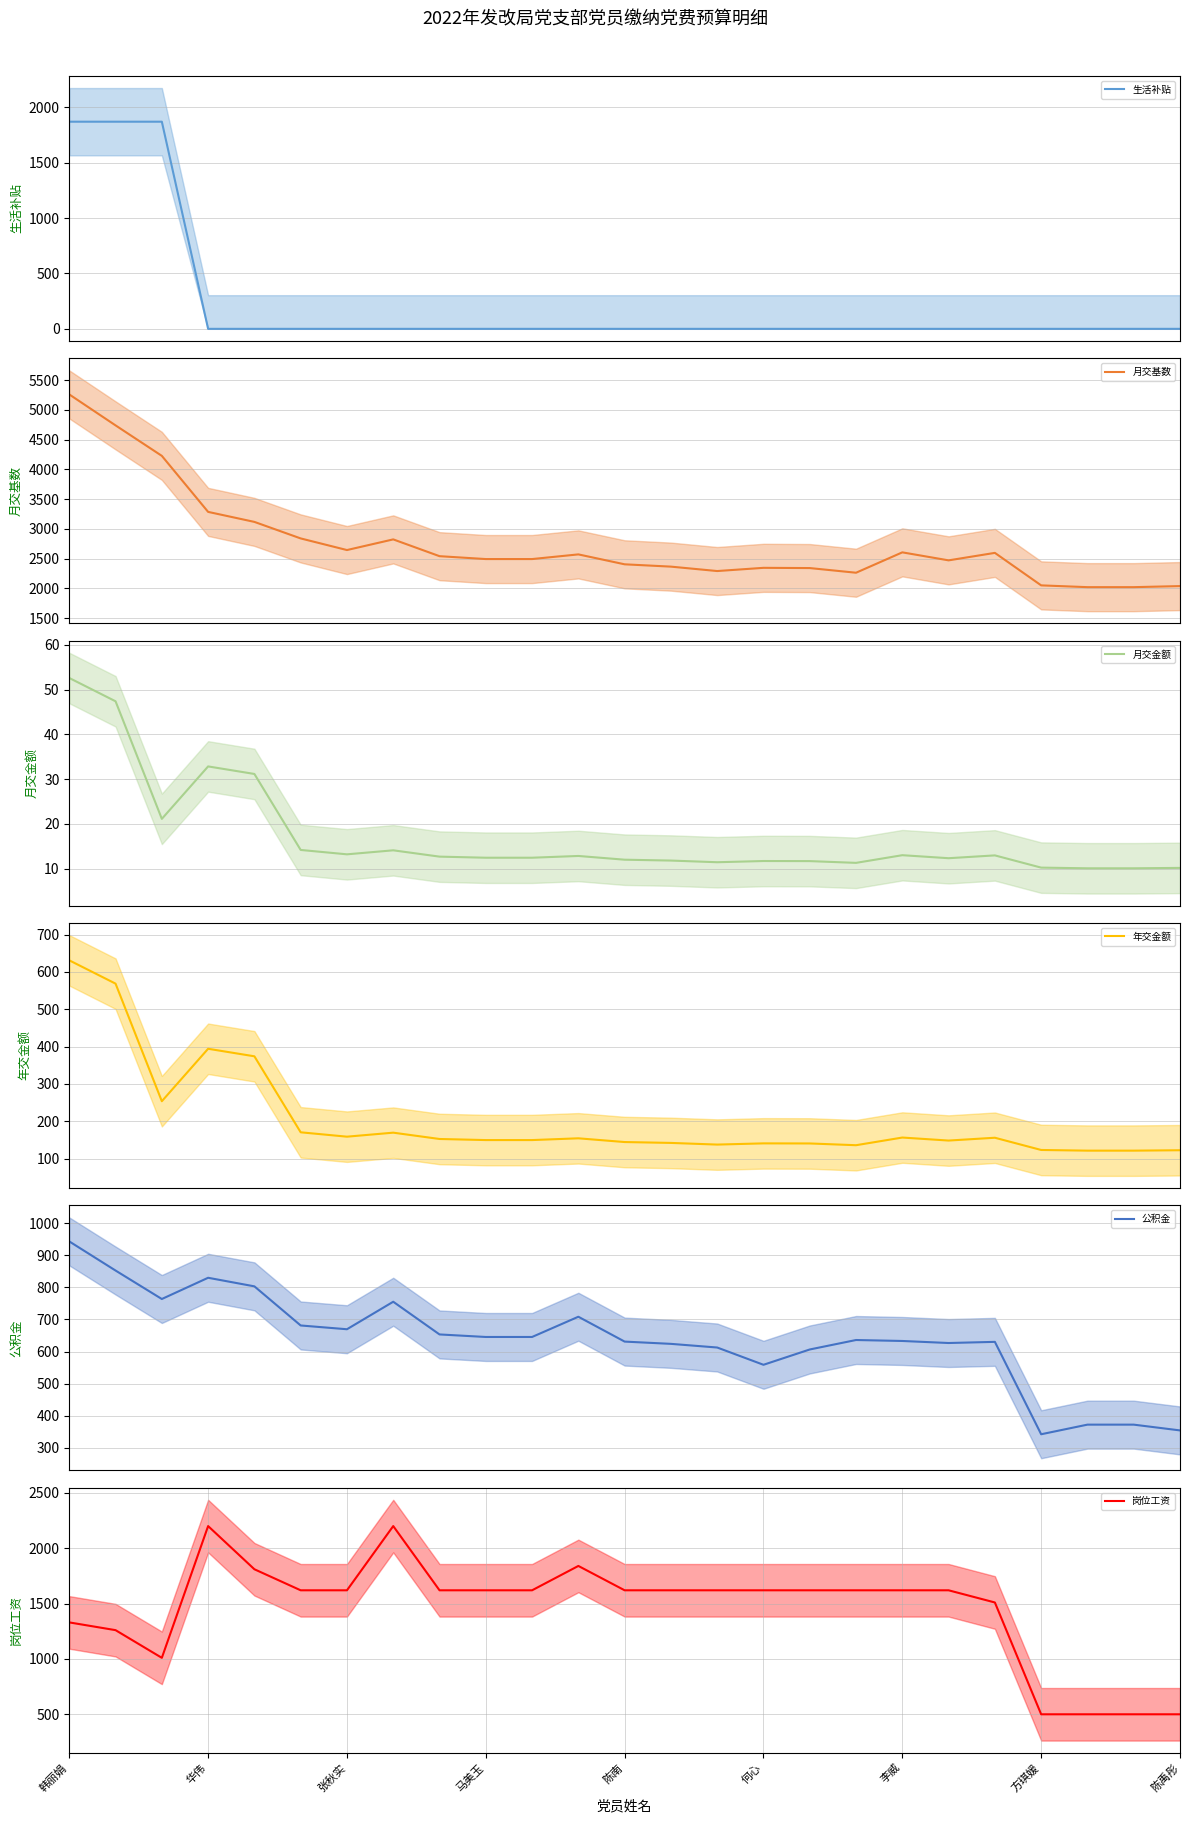

At how many categories does at least one series exceed 4159?

3